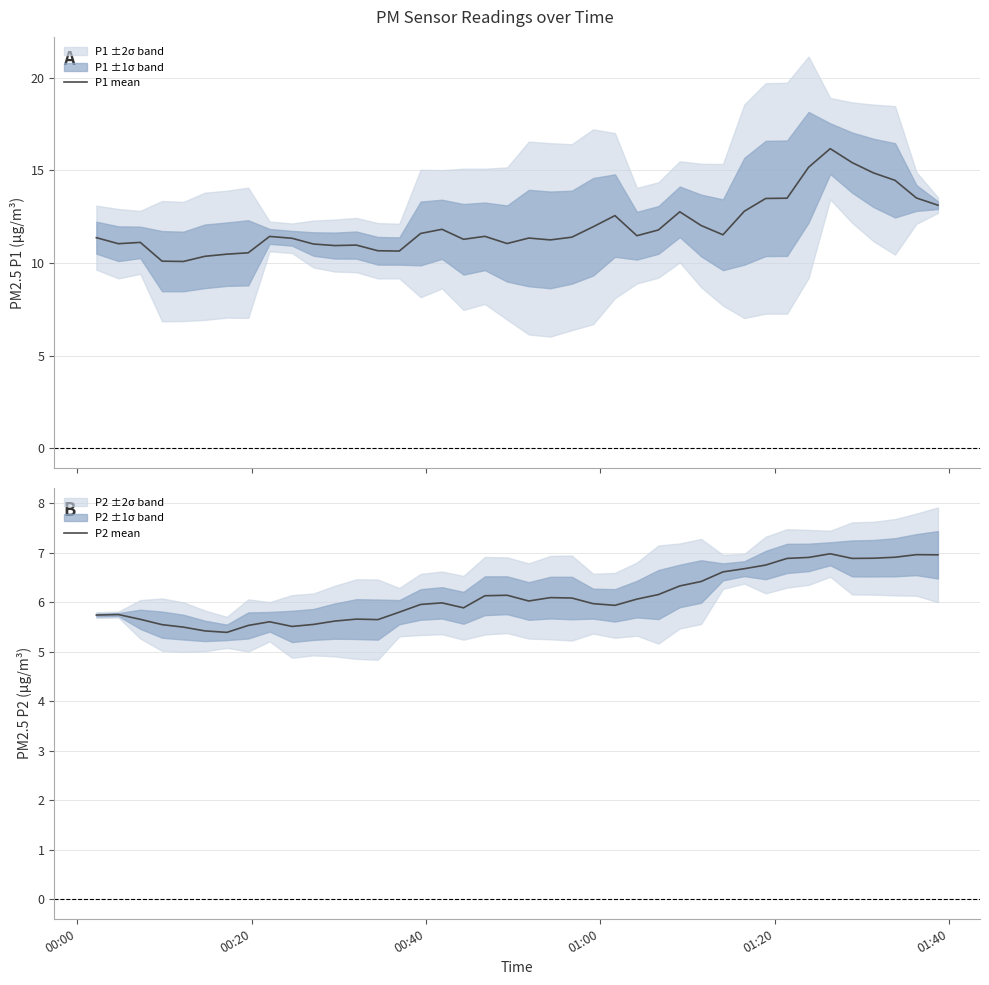

What is the difference between the second highest and minimum values in the P2 mean series?

1.6